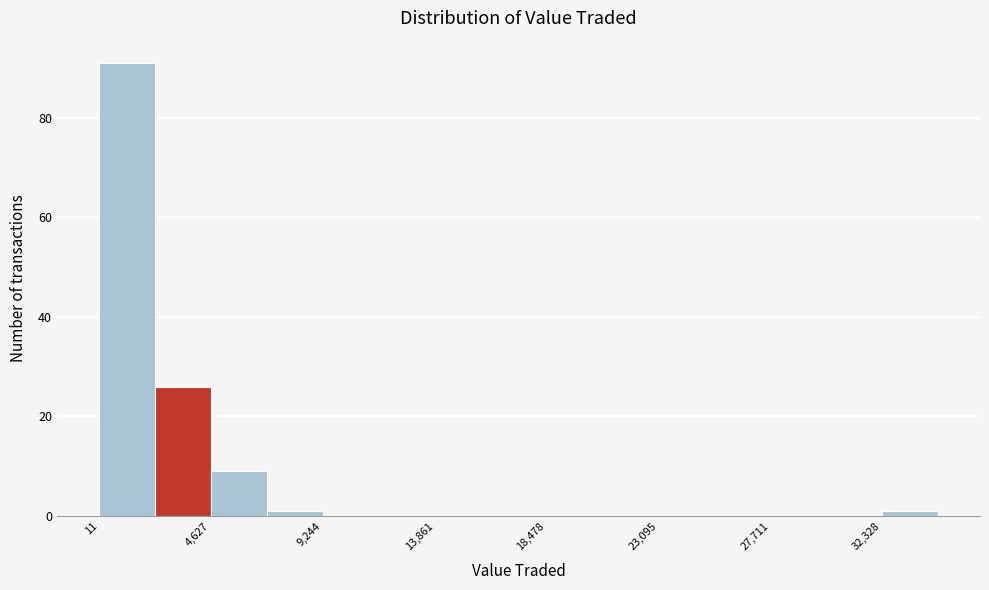

Over which range of the x-axis is the bar tallest?

0 to 2500